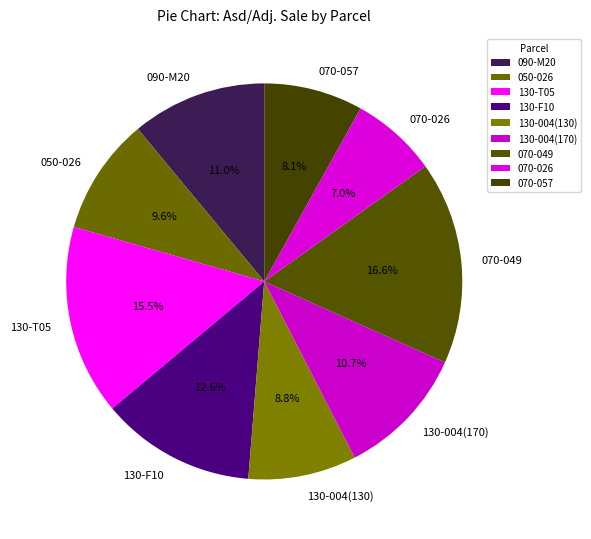

Is there any slice that represents more than half of the pie?

No